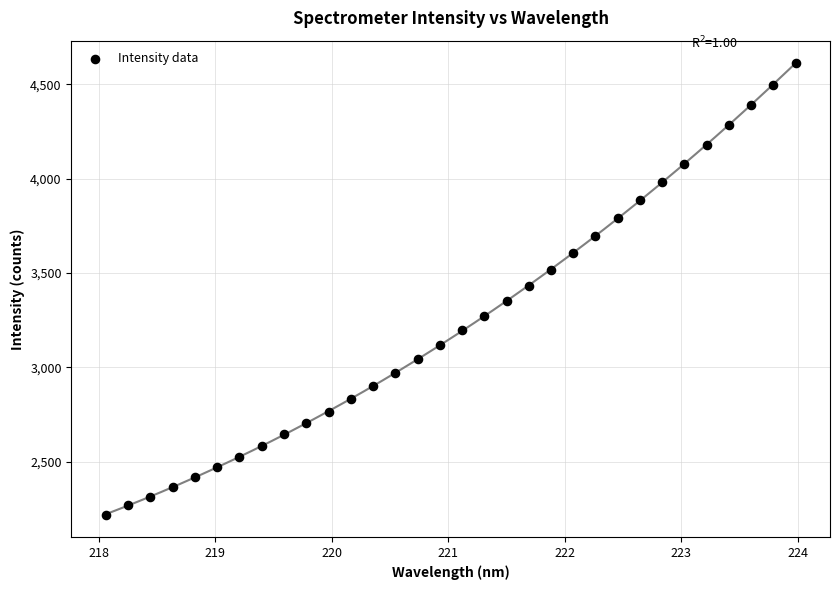

What is the range of Y values (max minus min)?

2391.6